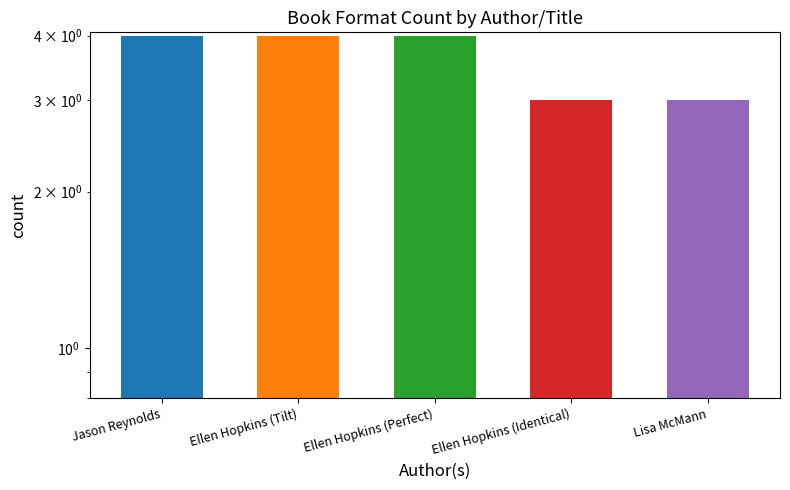

What is the difference between the maximum and second lowest values?

1